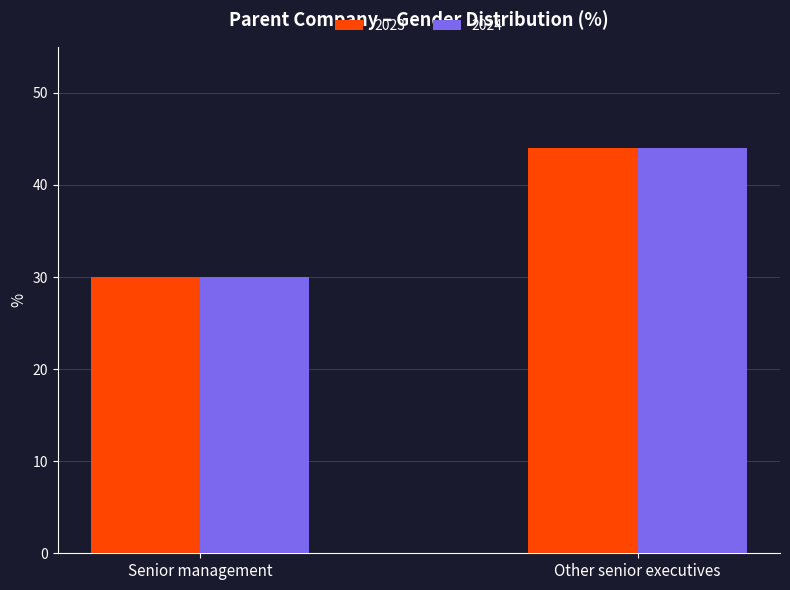

Reading left to right, what are all the values shown in this chart?

2023: Senior management=30	Other senior executives=44
2024: Senior management=30	Other senior executives=44